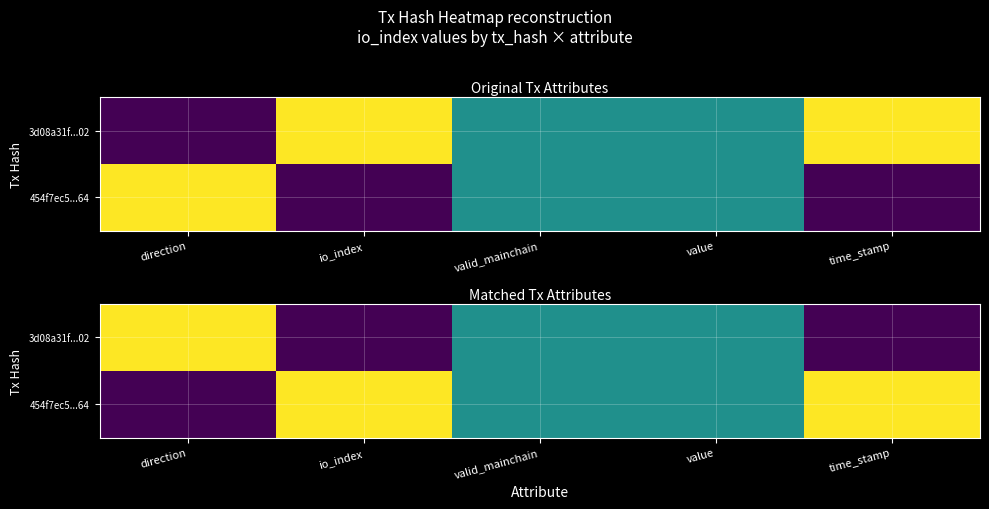

Count the 3d08a31f...02 values in the range 0 to 1.

5